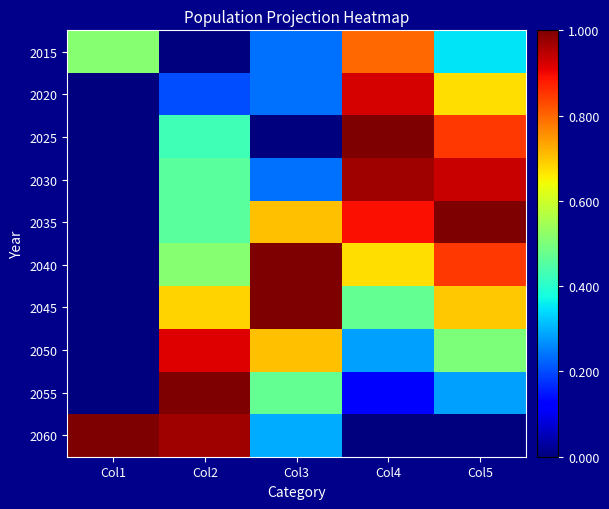

Reading left to right, transcribe all the data shown in this chart.

2015: Col1=0.5	Col2=0.0	Col3=0.2	Col4=0.8	Col5=0.3
2020: Col1=0.0	Col2=0.2	Col3=0.2	Col4=0.9	Col5=0.7
2025: Col1=0.0	Col2=0.4	Col3=0.0	Col4=1.0	Col5=0.8
2030: Col1=0.0	Col2=0.5	Col3=0.2	Col4=1.0	Col5=0.9
2035: Col1=0.0	Col2=0.5	Col3=0.7	Col4=0.9	Col5=1.0
2040: Col1=0.0	Col2=0.5	Col3=1.0	Col4=0.7	Col5=0.8
2045: Col1=0.0	Col2=0.7	Col3=1.0	Col4=0.5	Col5=0.7
2050: Col1=0.0	Col2=0.9	Col3=0.7	Col4=0.3	Col5=0.5
2055: Col1=0.0	Col2=1.0	Col3=0.5	Col4=0.1	Col5=0.3
2060: Col1=1.0	Col2=1.0	Col3=0.3	Col4=0.0	Col5=0.0